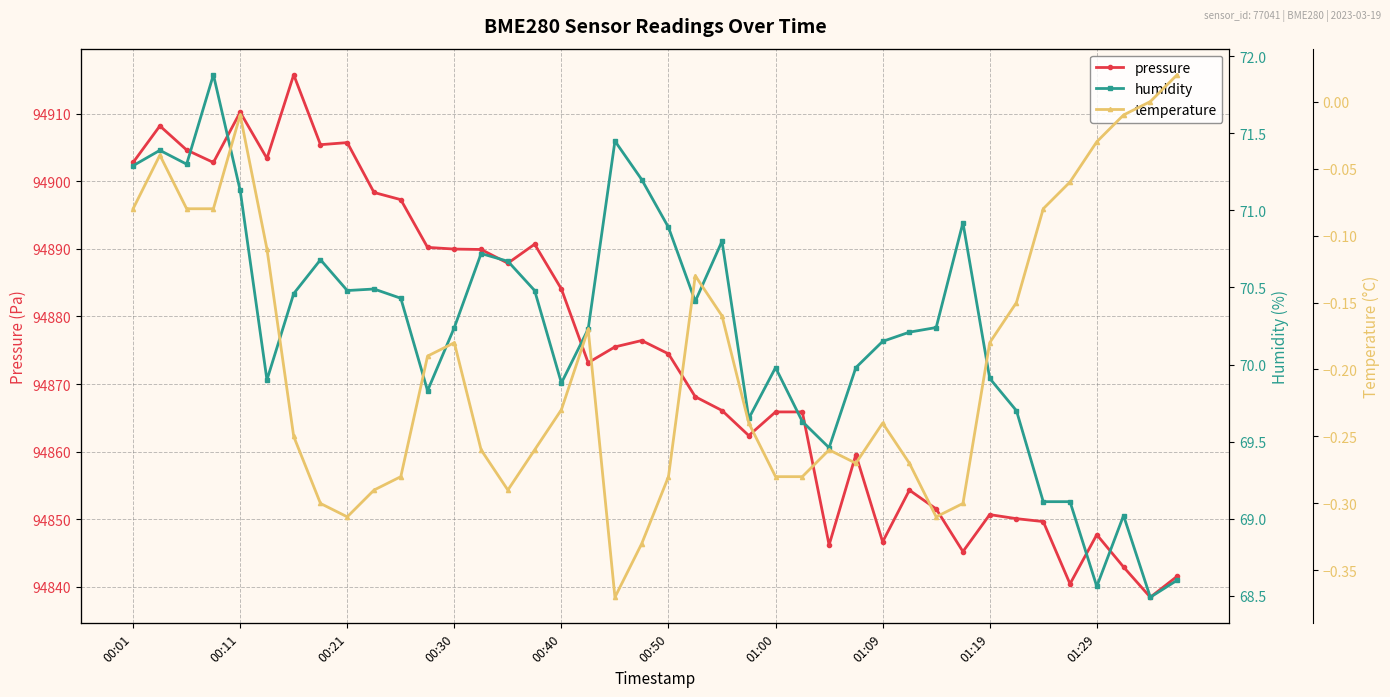

Which series changed the most between 21 and 32?

pressure